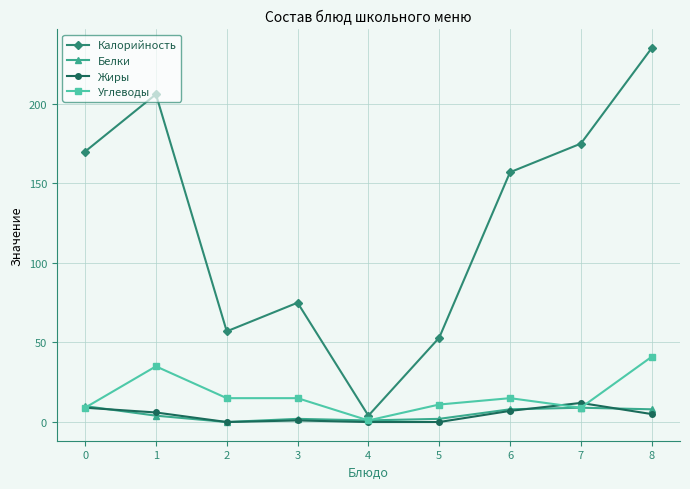

How many data points does each series have?

9